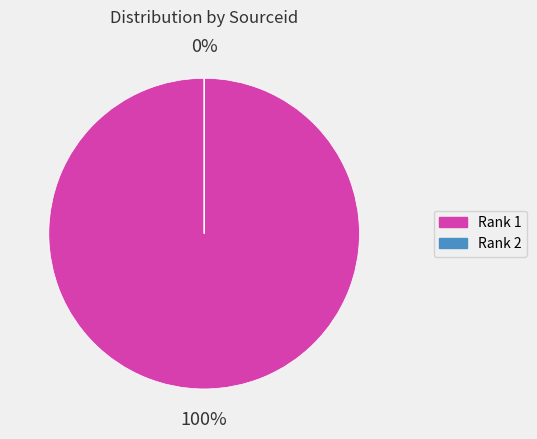

Is there any slice that represents more than half of the pie?

Yes